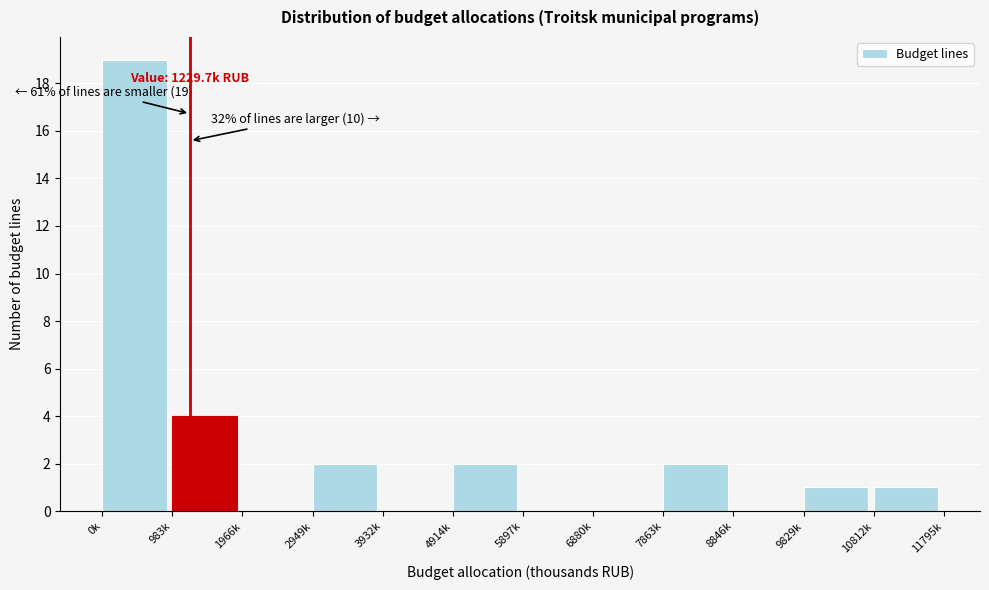

Reading left to right, transcribe all the data shown in this chart.

0k=19	983k=4	1966k=0	2949k=2	3932k=0	4914k=2	5897k=0	6880k=0	7863k=2	8846k=0	9829k=1	10812k=1